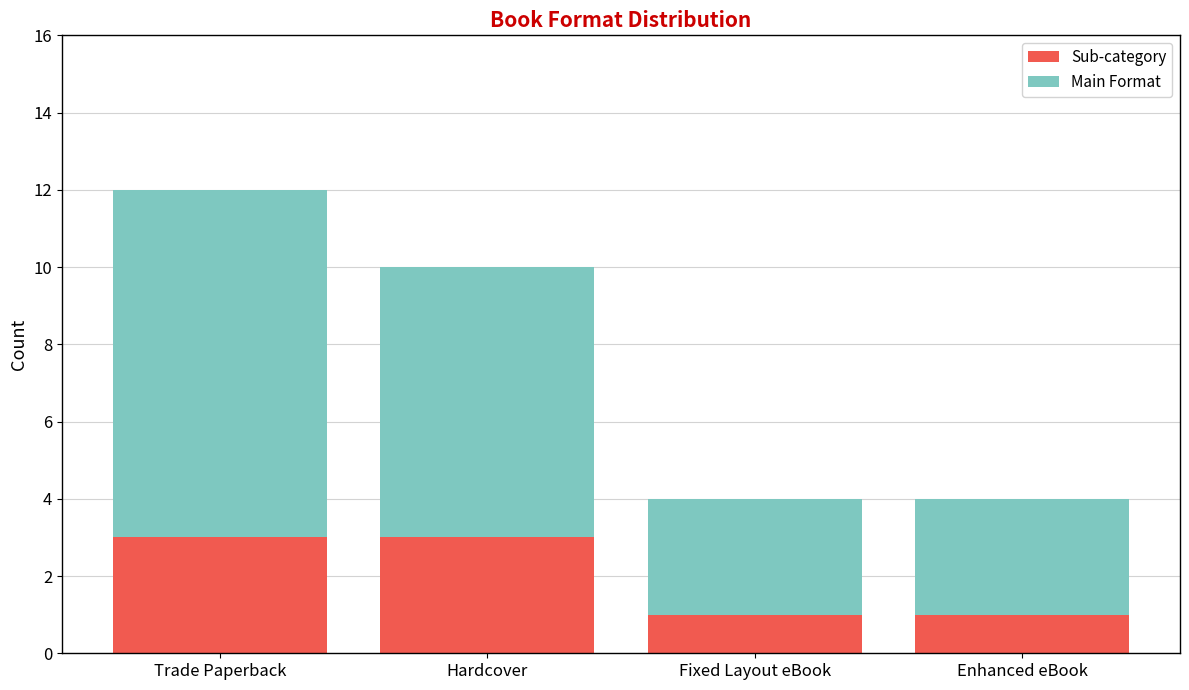

What is the highest value of the Sub-category series?

3